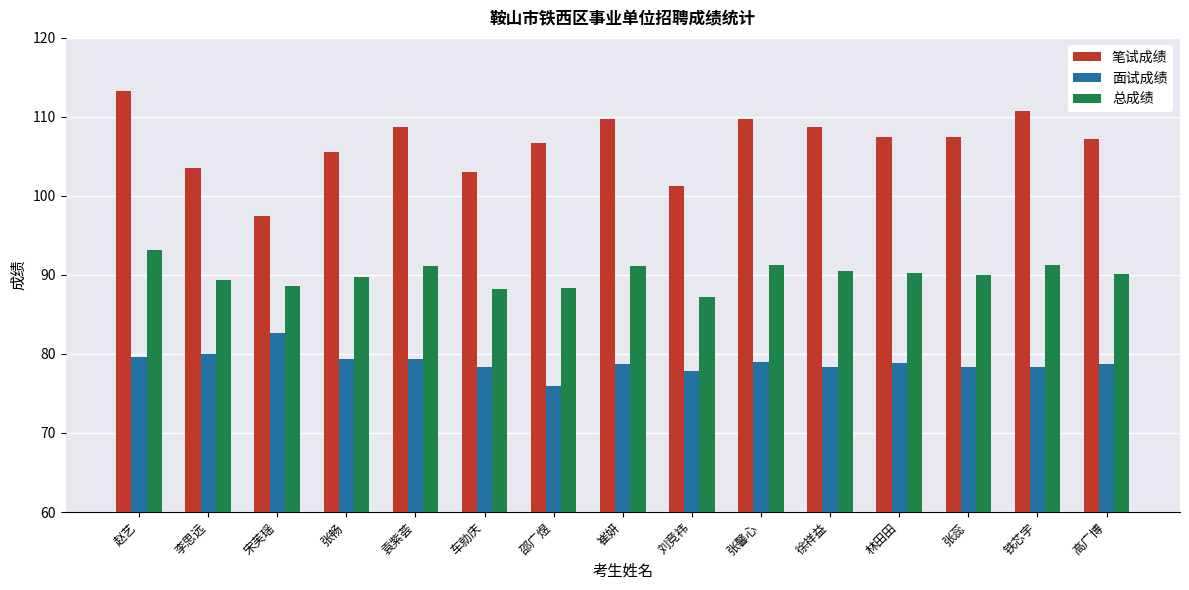

What are all the series names shown in the legend?

笔试成绩, 面试成绩, 总成绩